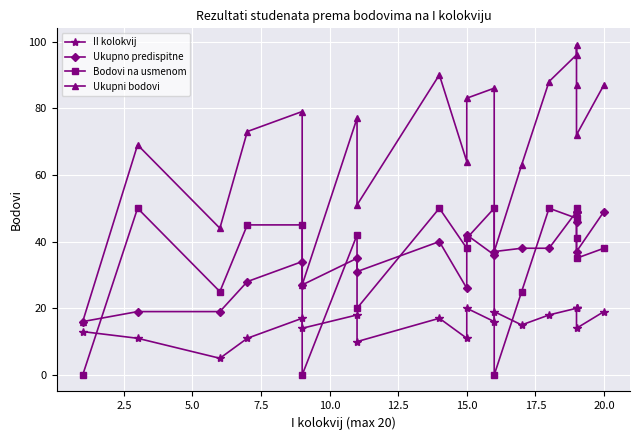

Which series has the largest total across all categories?

Ukupni bodovi